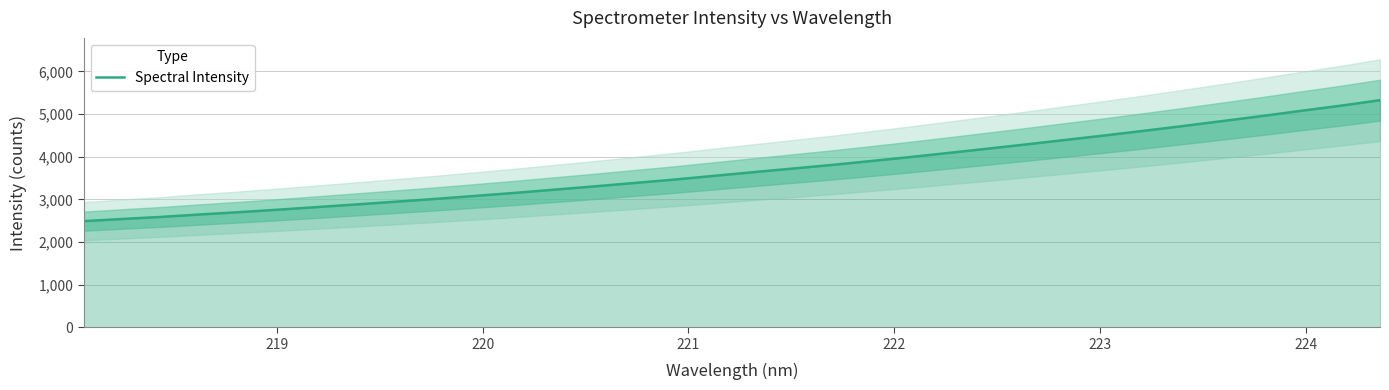

How many values exceed 3633?

17